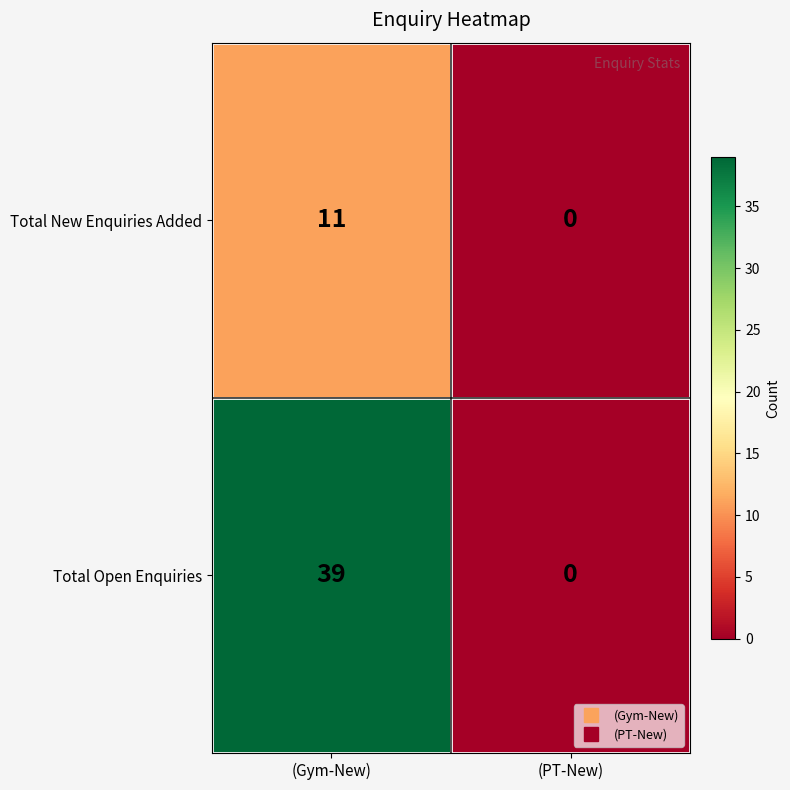

Is it true that Total New Enquiries Added equals 0 at (PT-New)?

True